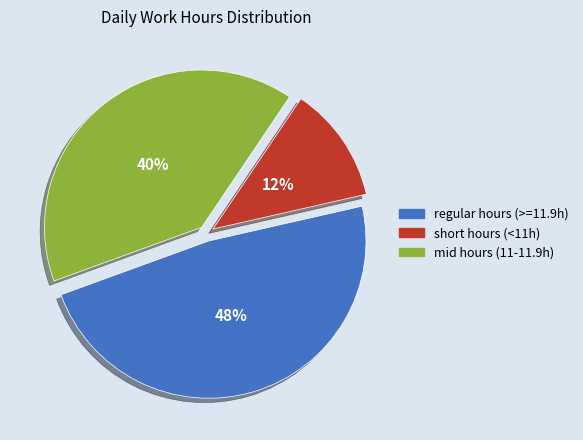

Is there any slice that represents more than half of the pie?

No